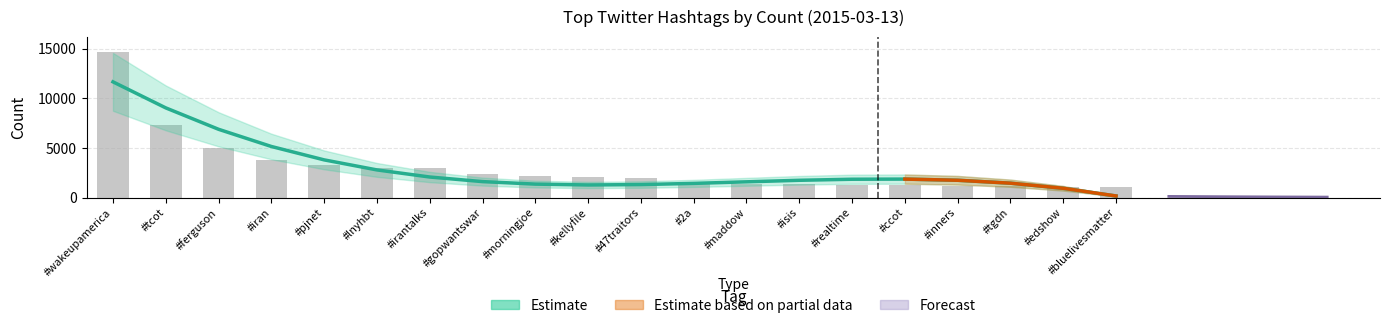

True or false: the data shows 2563.9 at #maddow.

False